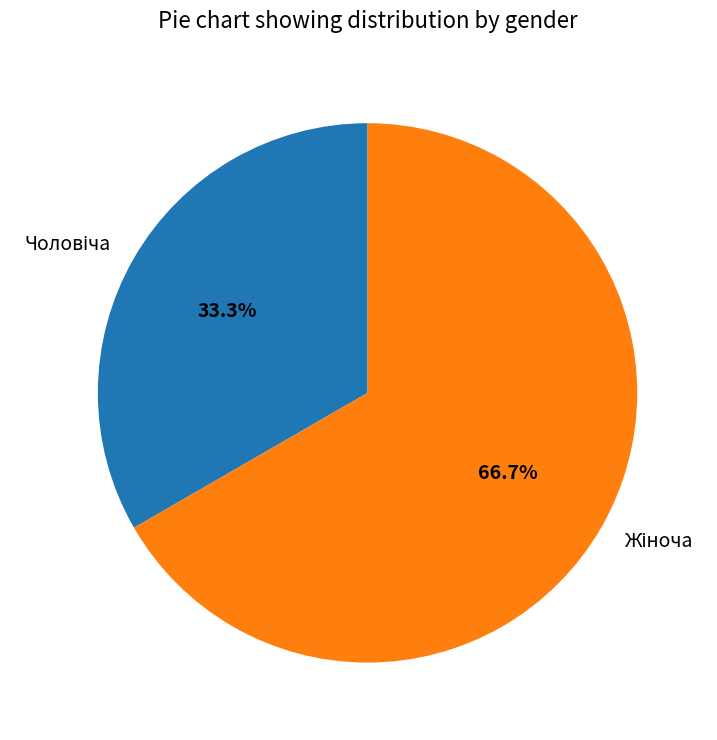

Is there any slice that represents more than half of the pie?

Yes